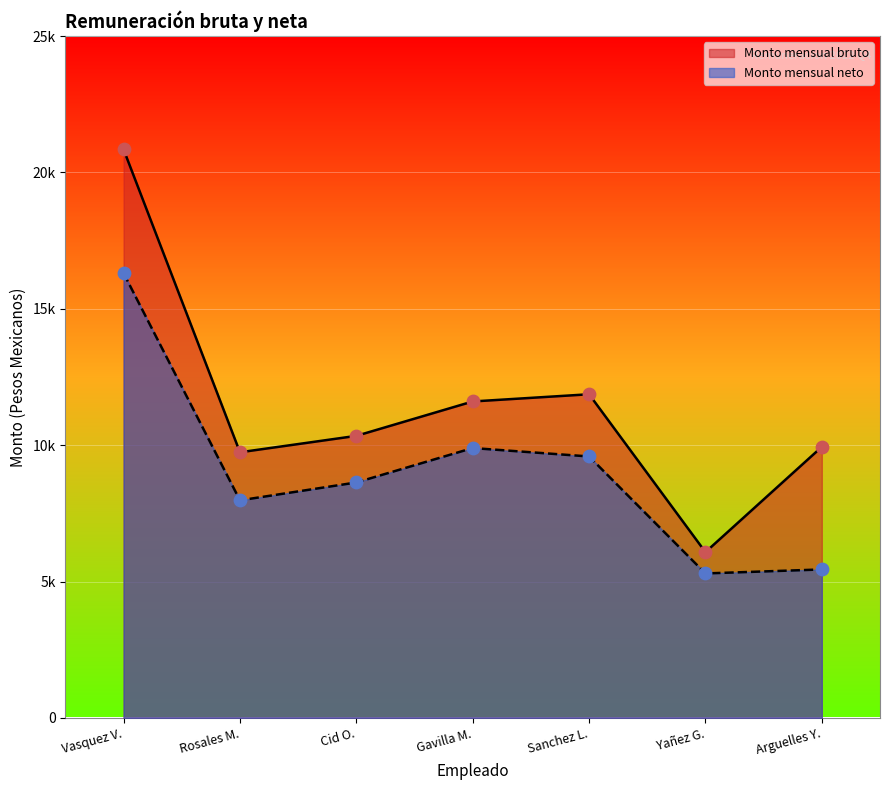

What are all the series names shown in the legend?

Monto mensual bruto, Monto mensual neto